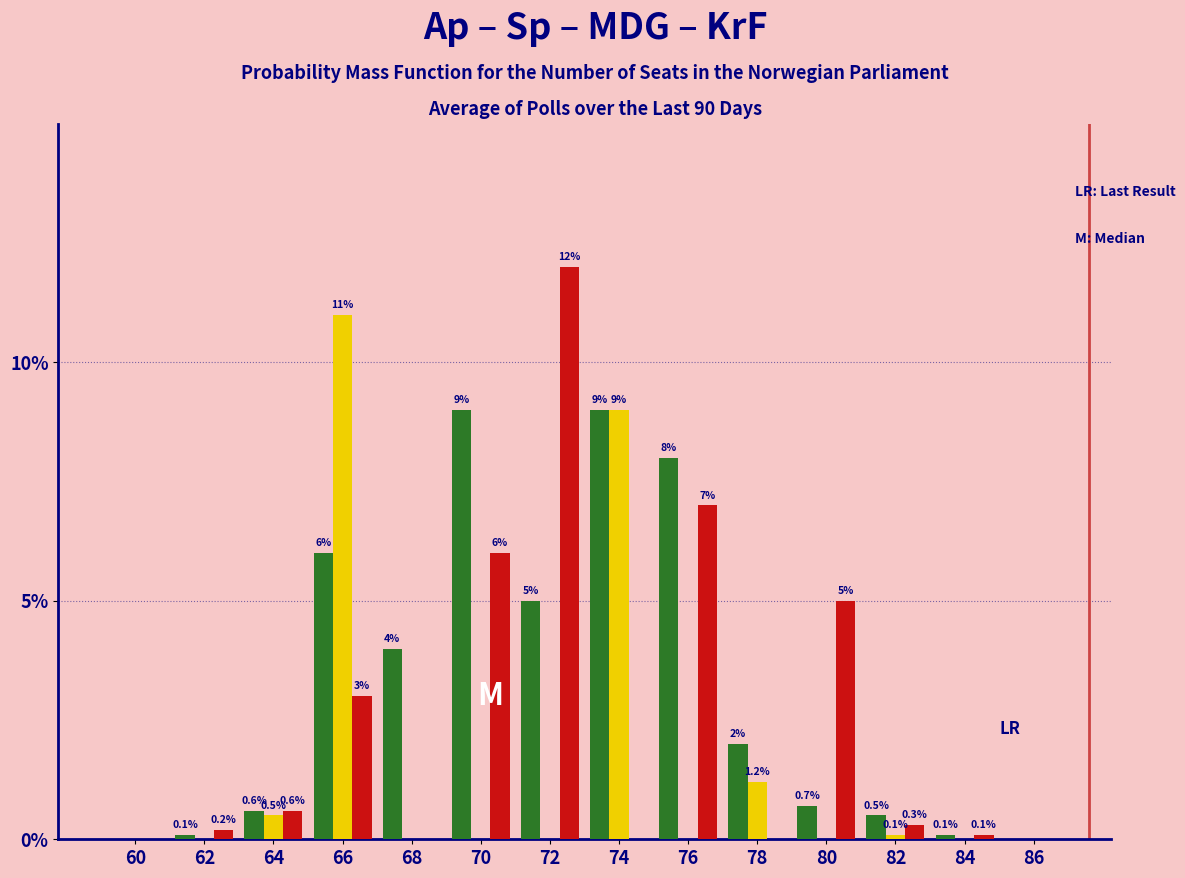

What is the greatest value displayed?

12.0